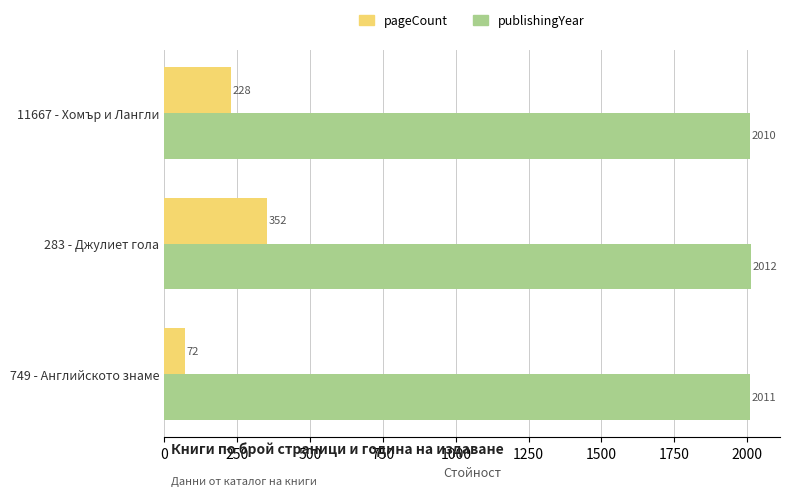

Rank the series by their average value, from highest to lowest.

publishingYear, pageCount